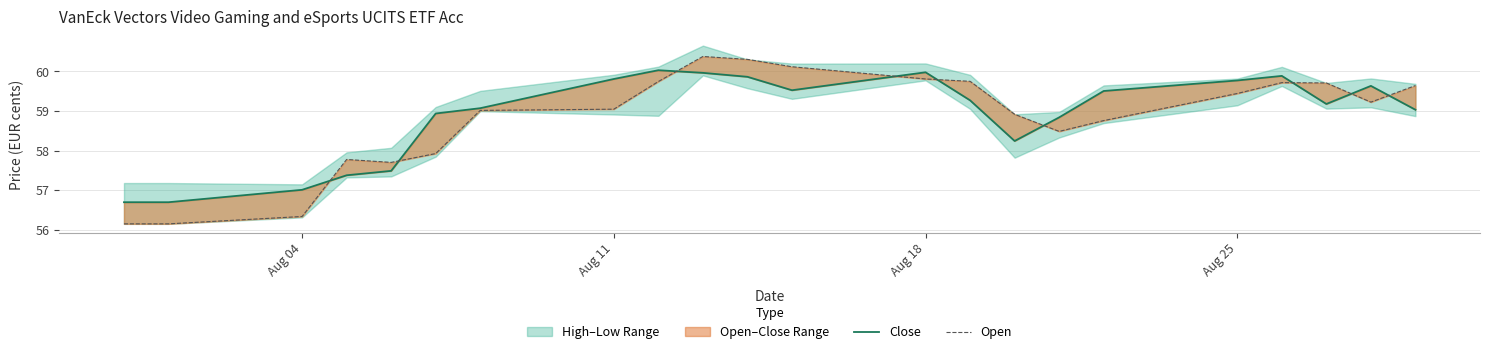

Does the chart have visible grid lines?

Yes